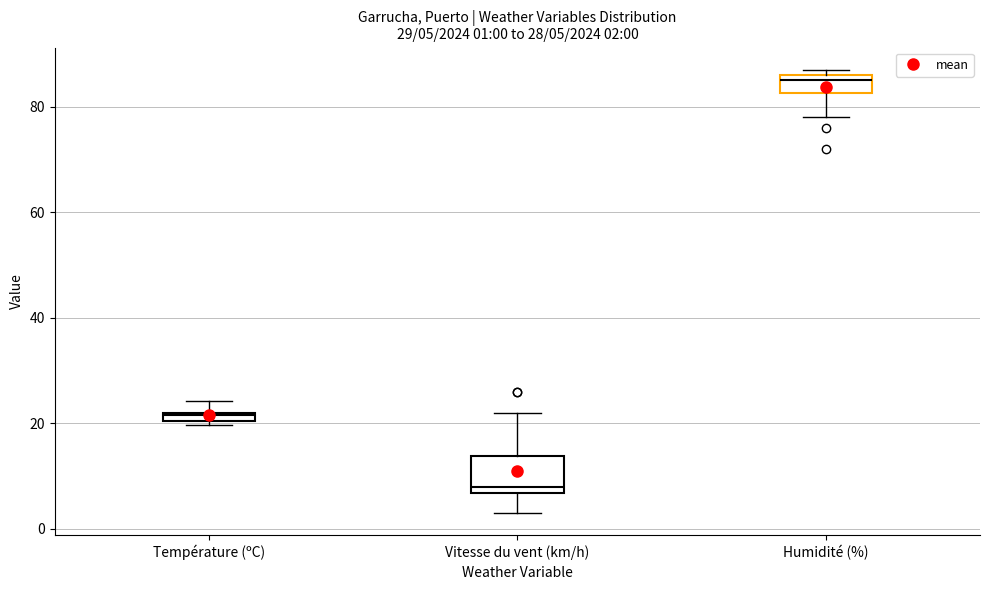

Which box has the lowest median line?

Vitesse du vent (km/h)